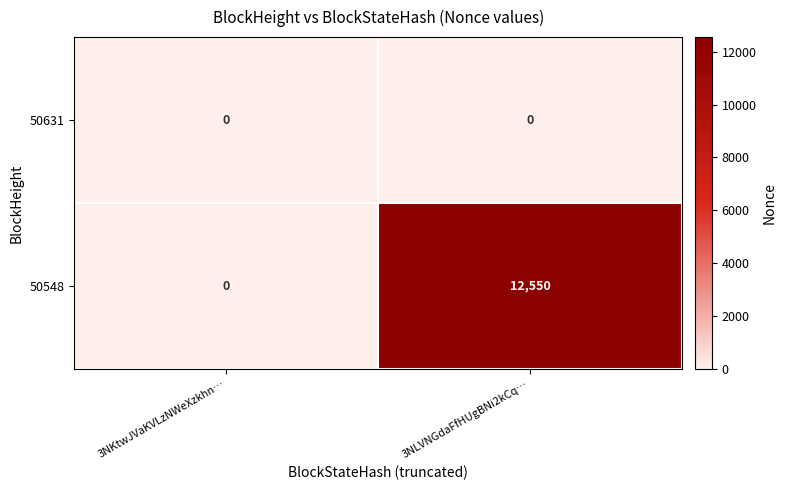

Which series has the largest total across all categories?

50548